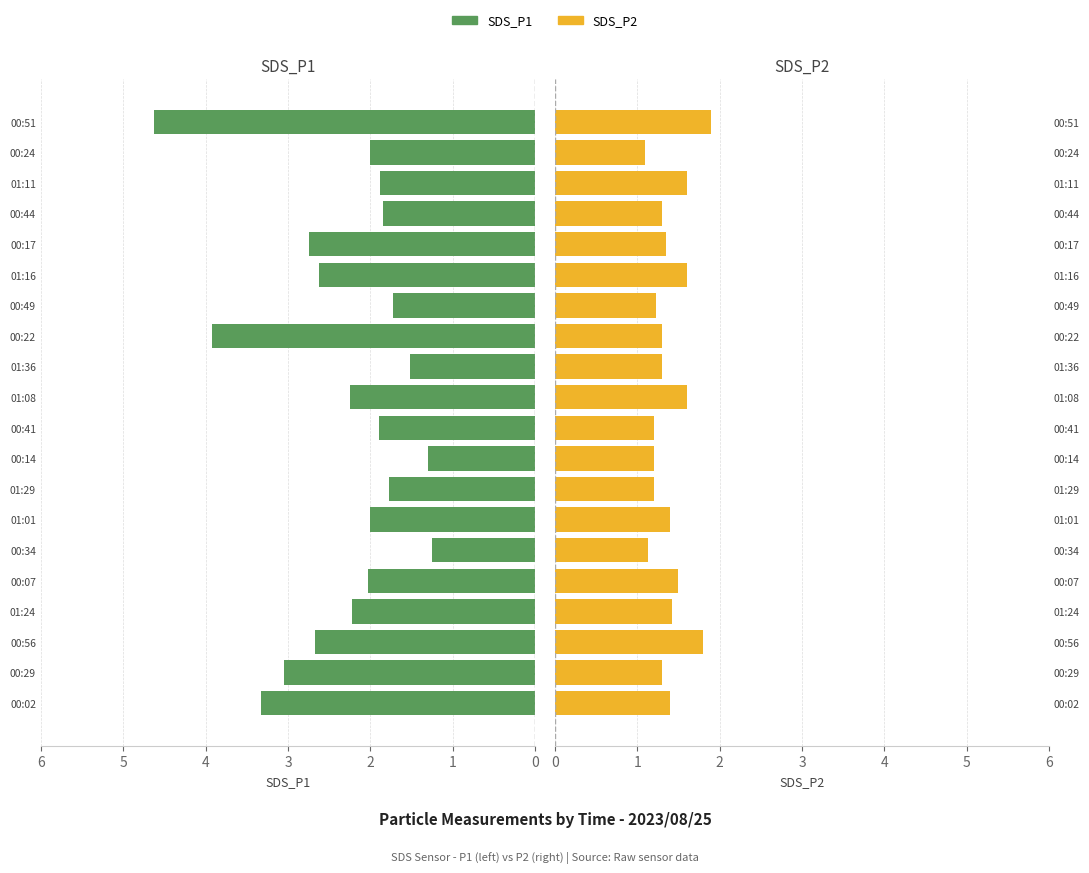

What is the difference between the highest and lowest values at 01:29?

0.6